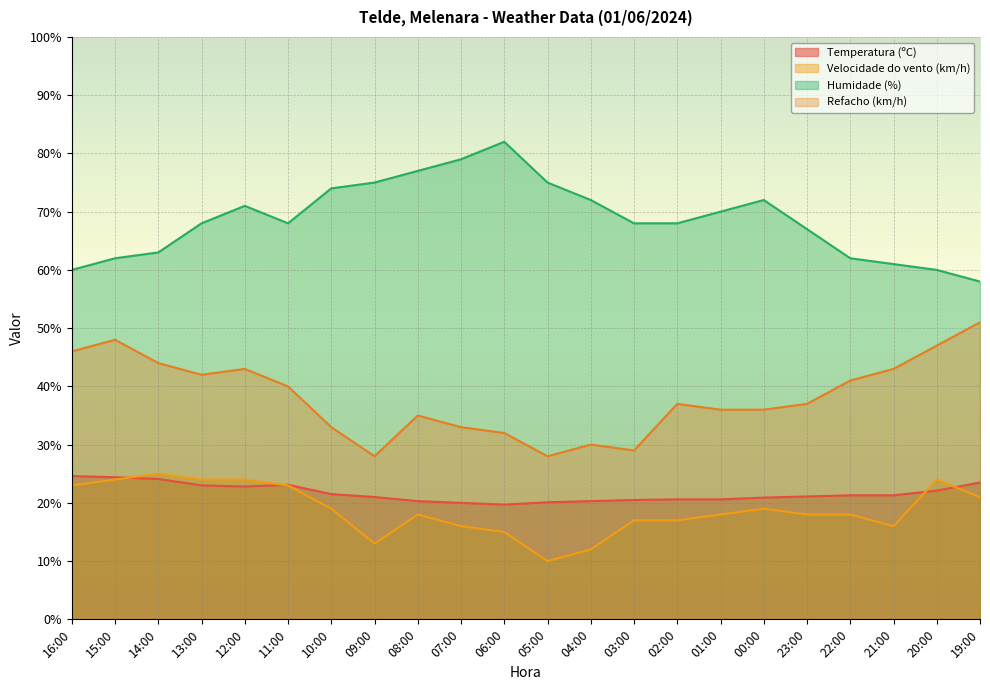

What is the value of the Refacho (km/h) point at the 12th from the left?

28.0